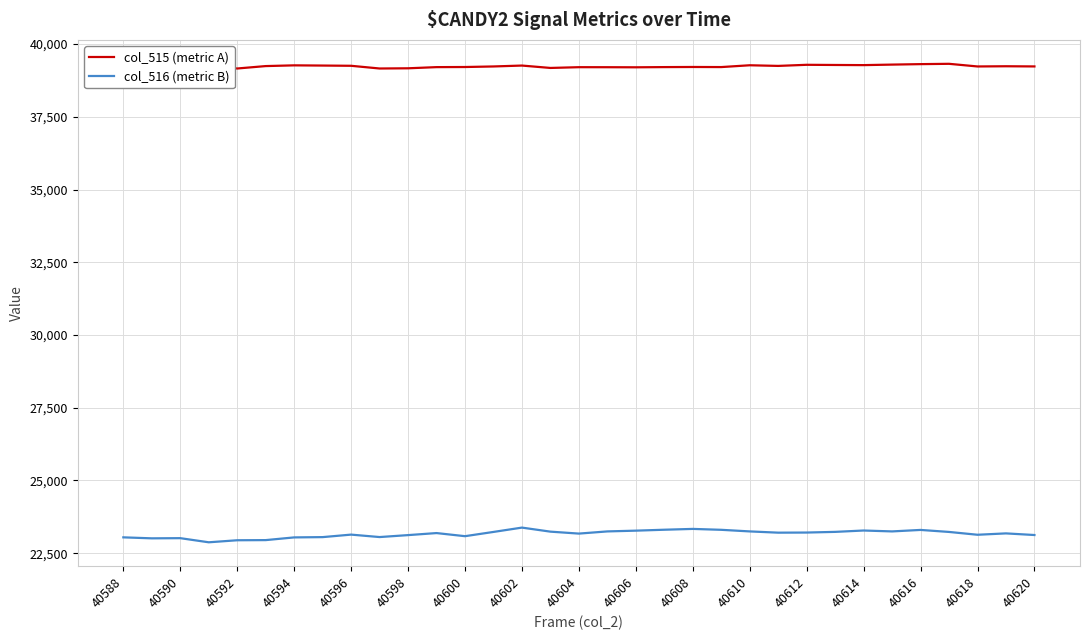

What is the highest value of the col_516 (metric B) series?

23378